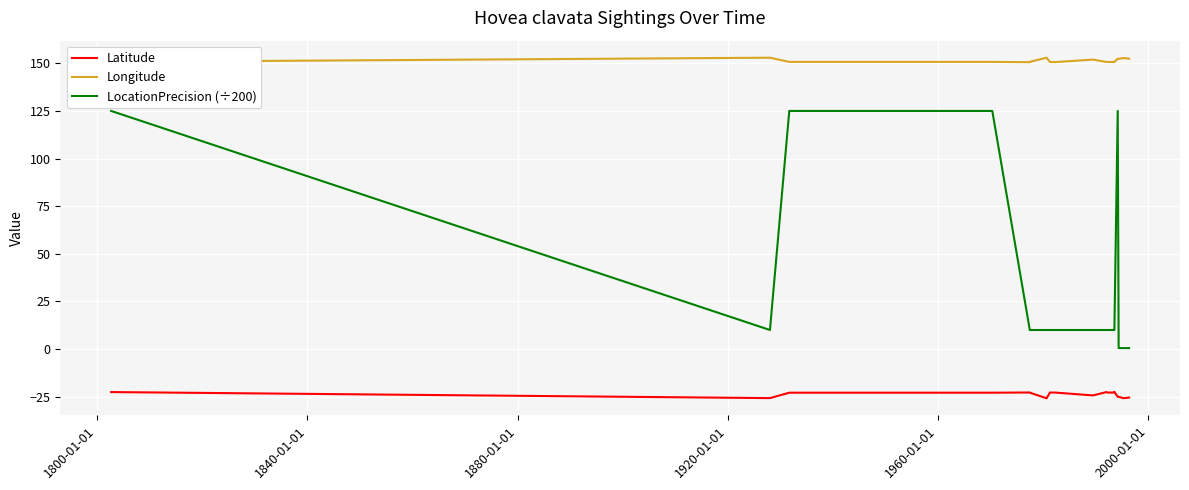

How many lines are shown in the chart?

3